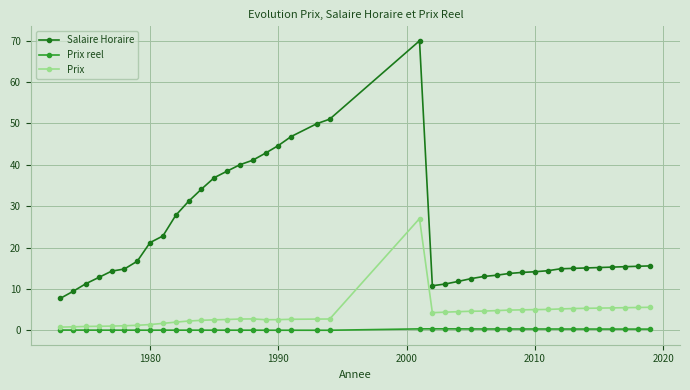

Rank the series by their average value, from lowest to highest.

Prix reel, Prix, Salaire Horaire